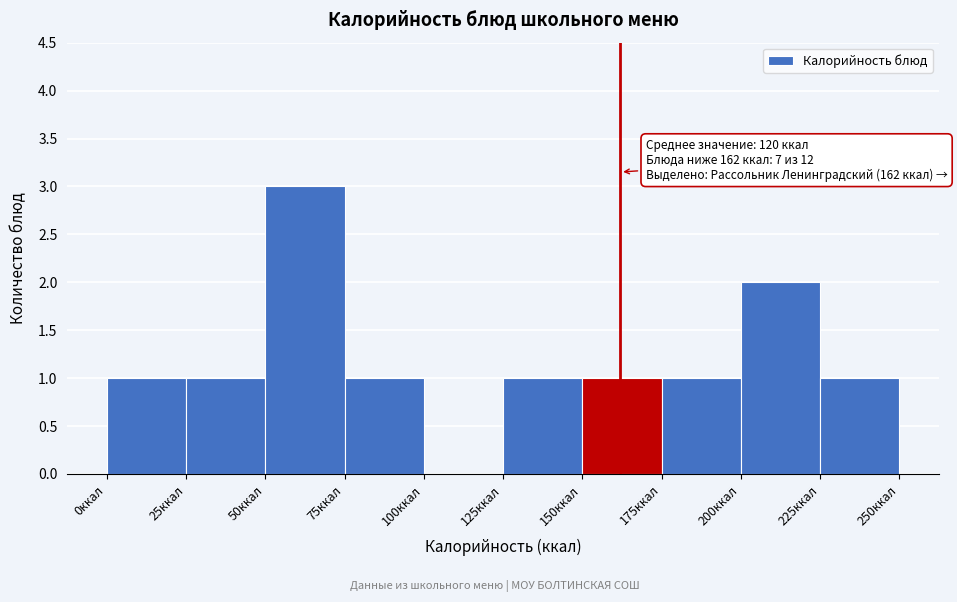

Over which range of the x-axis is the bar tallest?

50 to 75